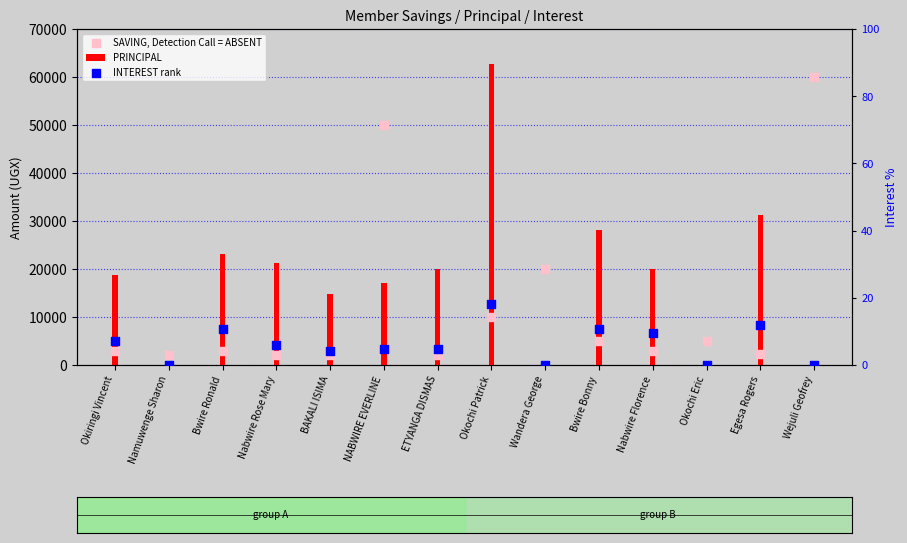

Which series has the largest total across all categories?

PRINCIPAL